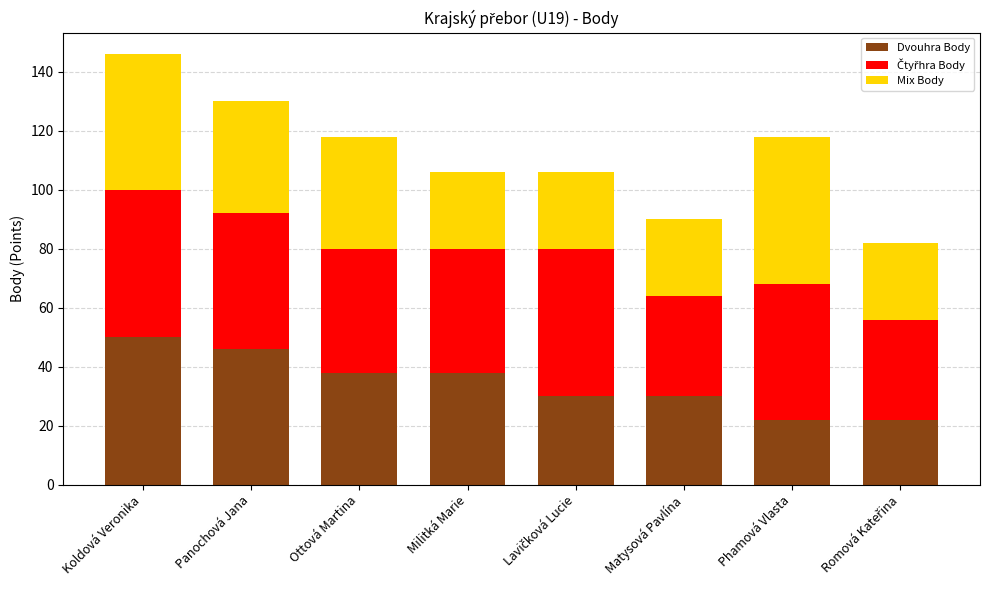

What is the highest value of the Dvouhra Body series?

50